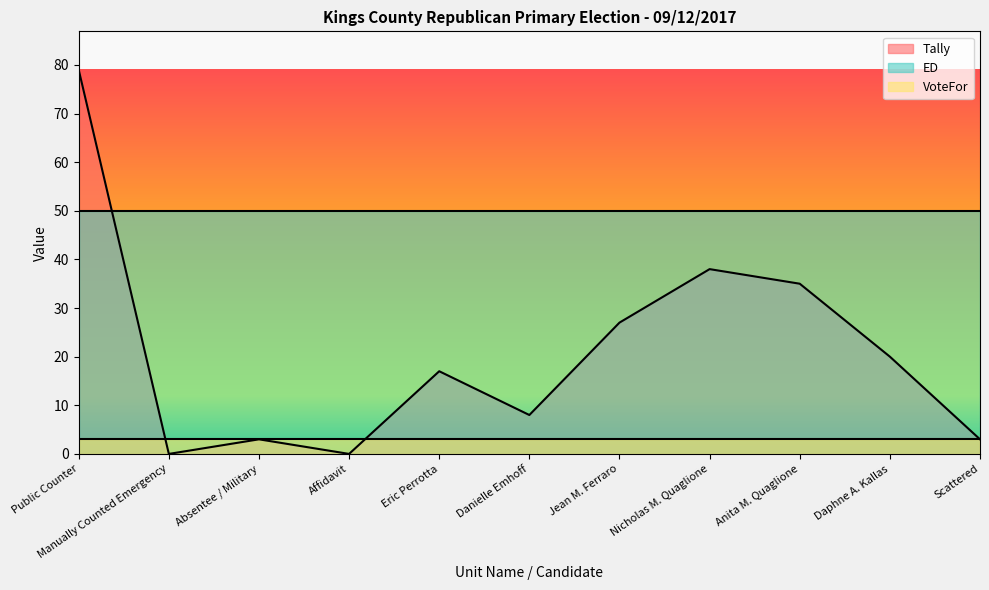

True or false: ED has more than 2 points higher than both neighbors.

False